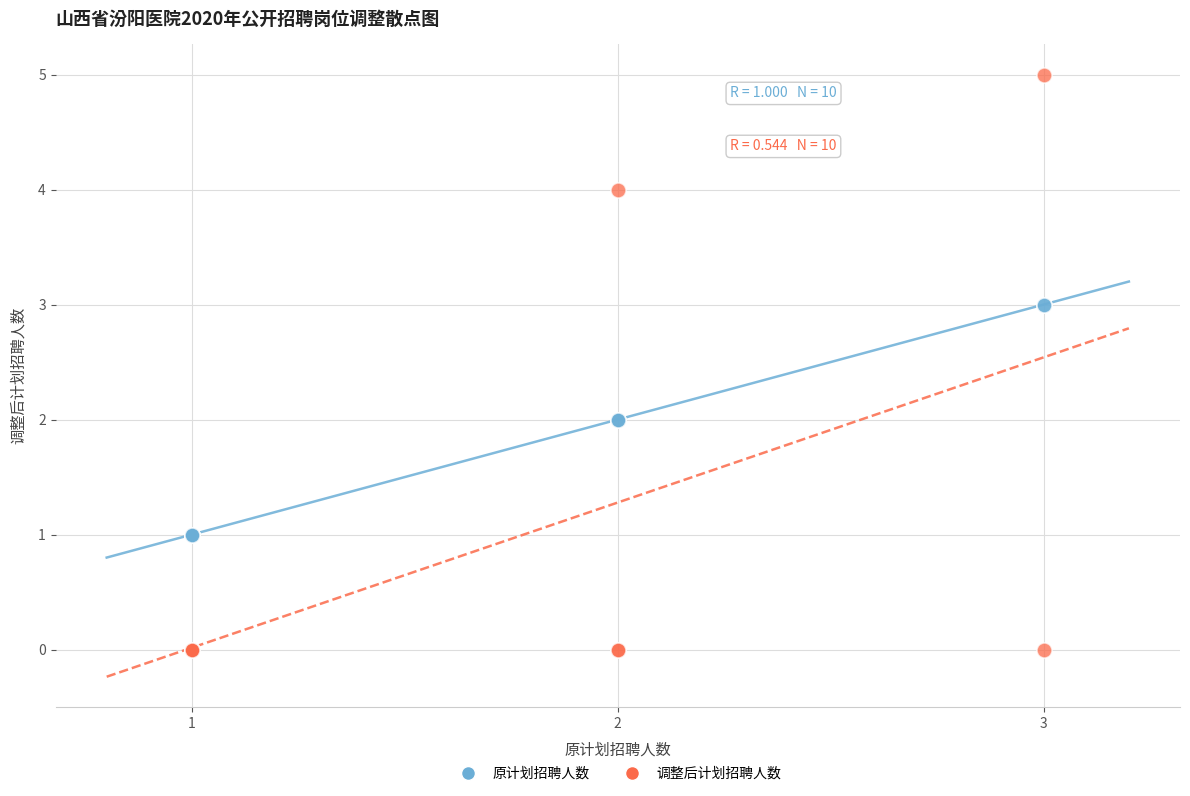

Which series contains the highest Y value?

调整后计划招聘人数